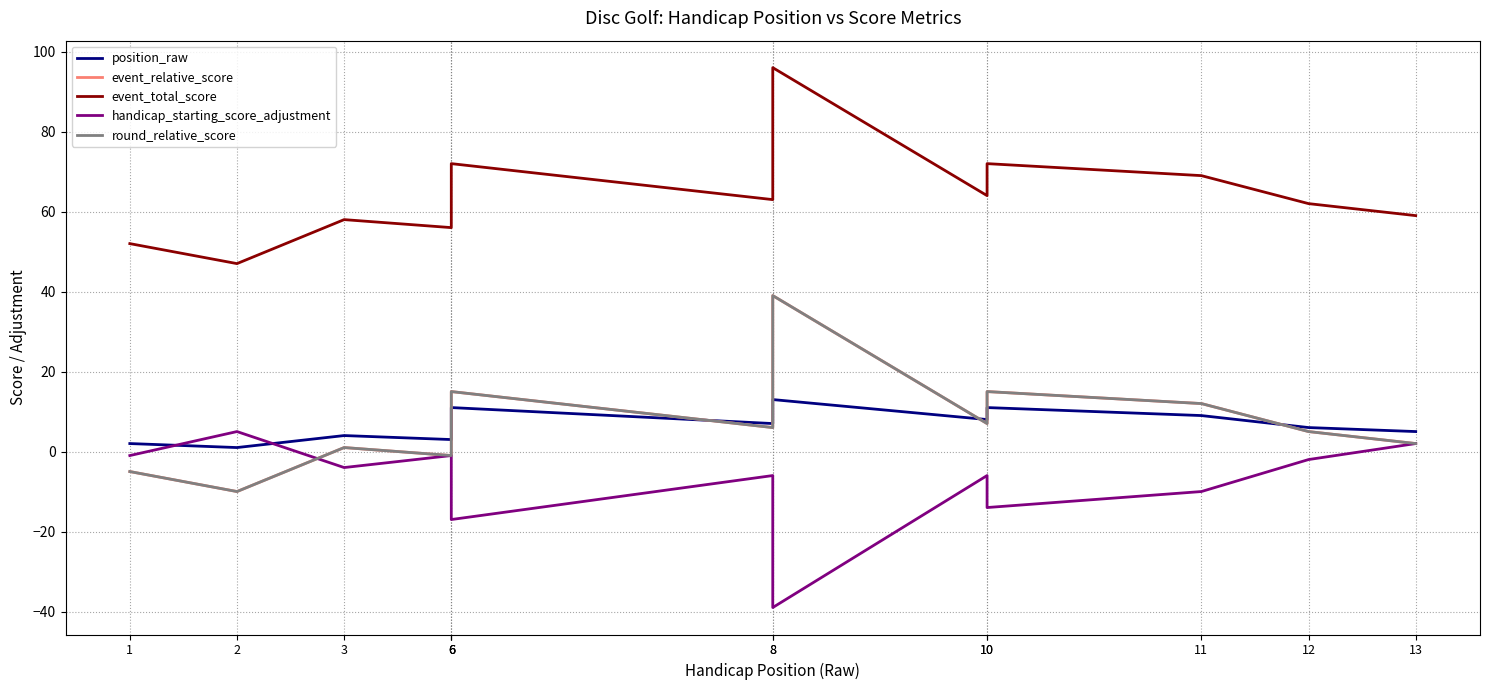

Reading left to right, transcribe all the data shown in this chart.

position_raw: 2	1	4	3	10	11	7	13	8	11	9	6	5
event_relative_score: -5	-10	1	-1	13	15	6	39	7	15	12	5	2
event_total_score: 52	47	58	56	70	72	63	96	64	72	69	62	59
handicap_starting_score_adjustment: -1	5	-4	-1	-15	-17	-6	-39	-6	-14	-10	-2	2
round_relative_score: -5	-10	1	-1	13	15	6	39	7	15	12	5	2